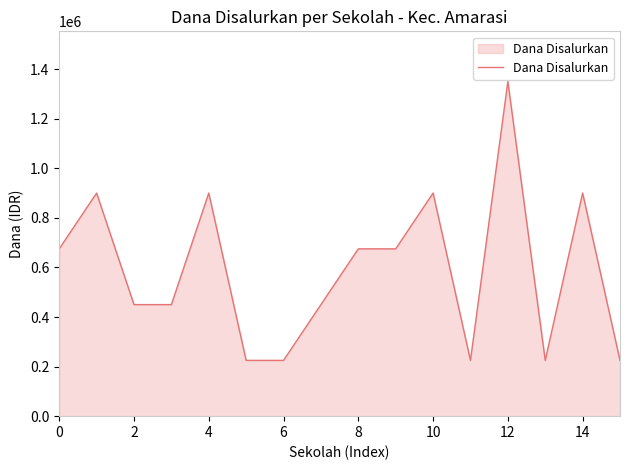

Reading left to right, extract all data points from this chart.

675000	900000	450000	450000	900000	225000	225000	450000	675000	675000	900000	225000	1350000	225000	900000	225000